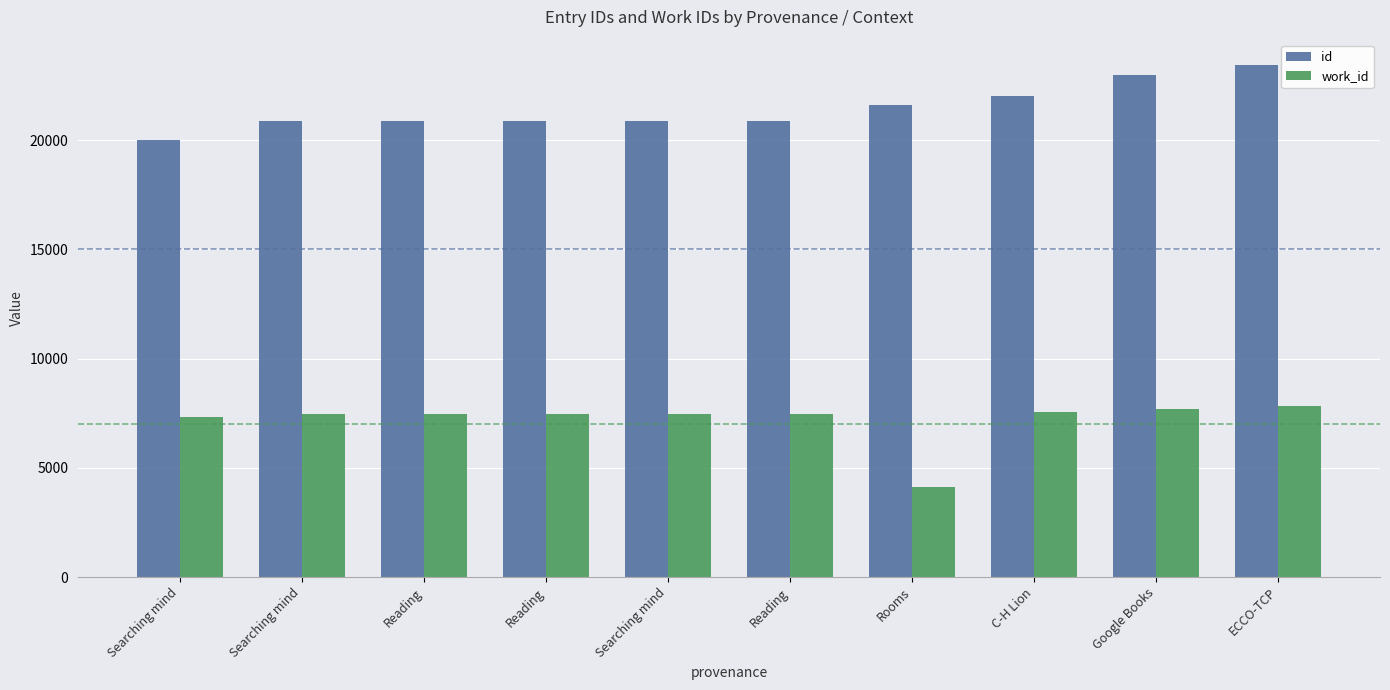

How many bars are there in total?

20